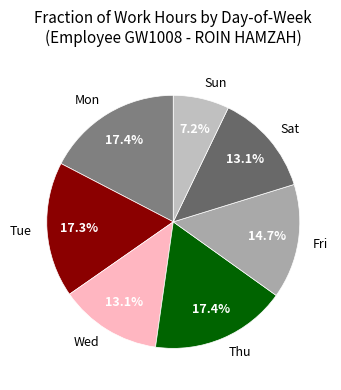

Approximately how many times larger is the value at Thu compared to Wed?

1.3